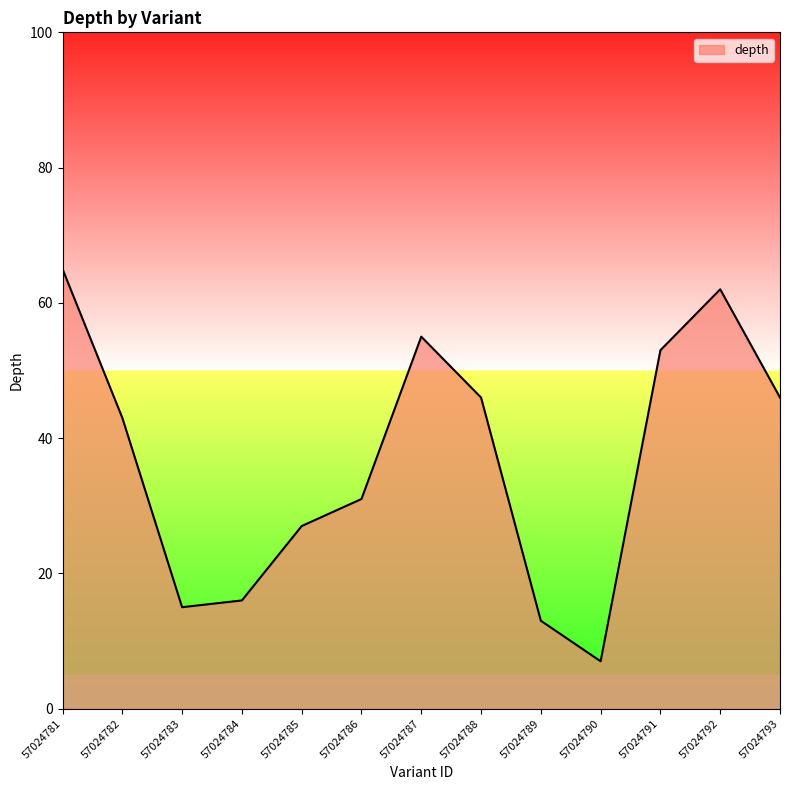

What is the difference between the maximum and minimum values?

58